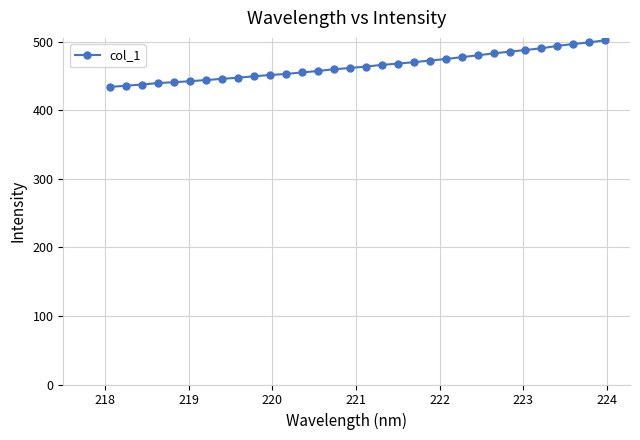

What is the smallest value displayed?

434.3